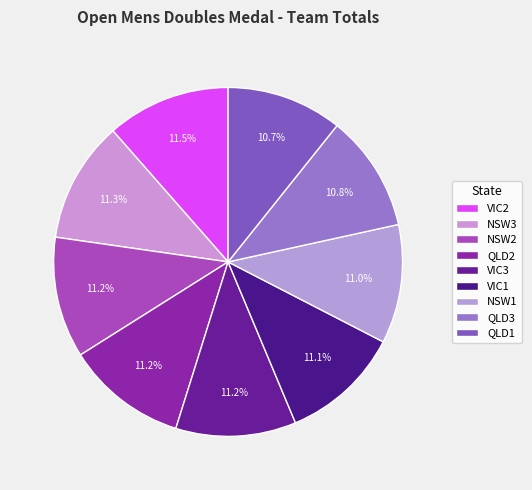

How many slices are in this pie chart?

9